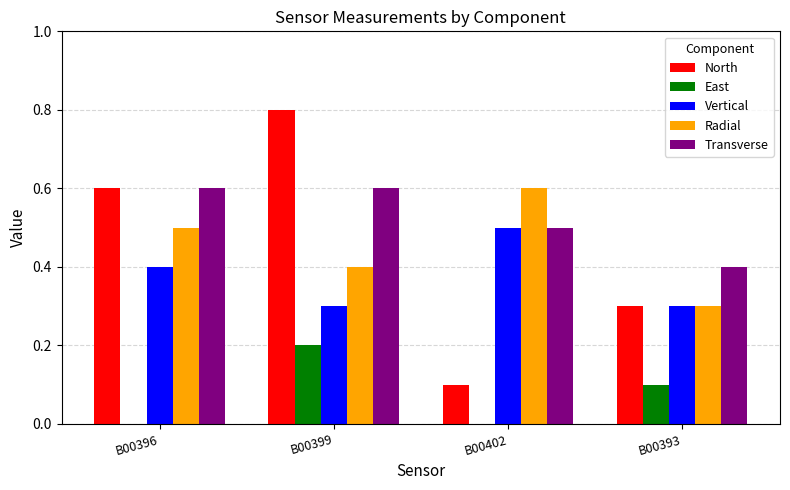

What is the sum of all Radial values?

1.8